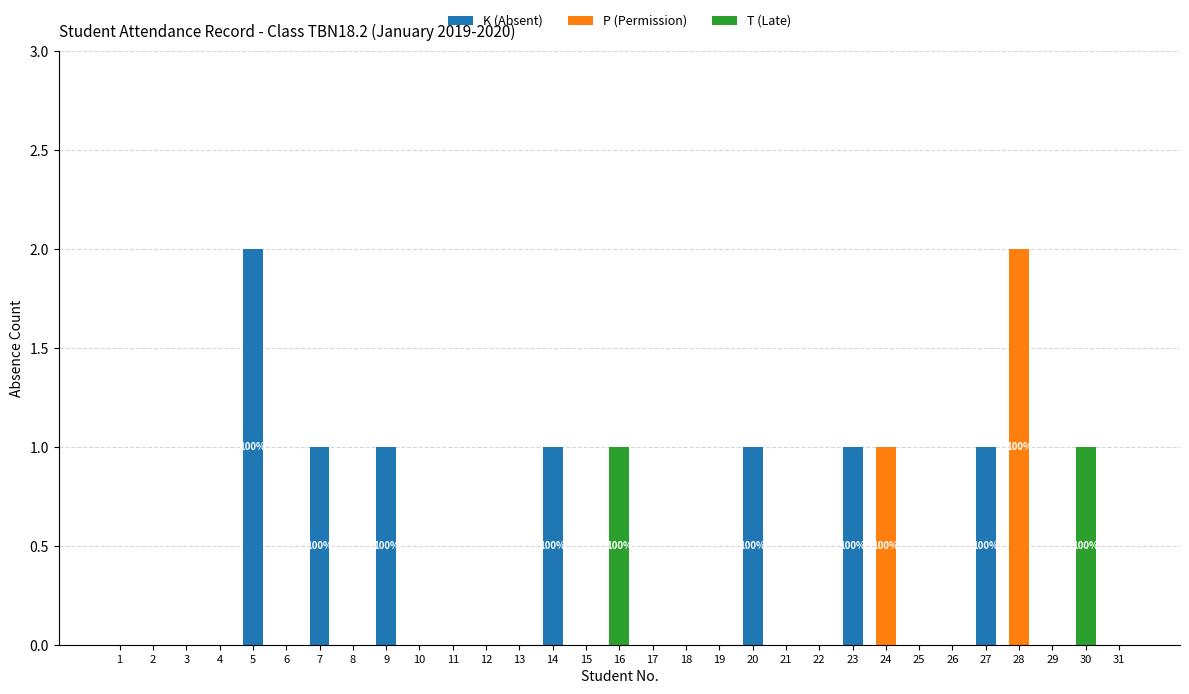

Are the bars grouped side by side (vs. stacked)?

No